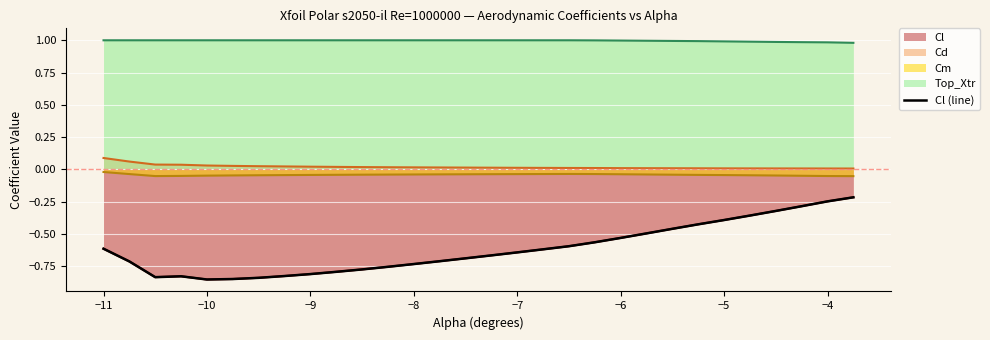

What is the label of the 23rd point from the right?

−5